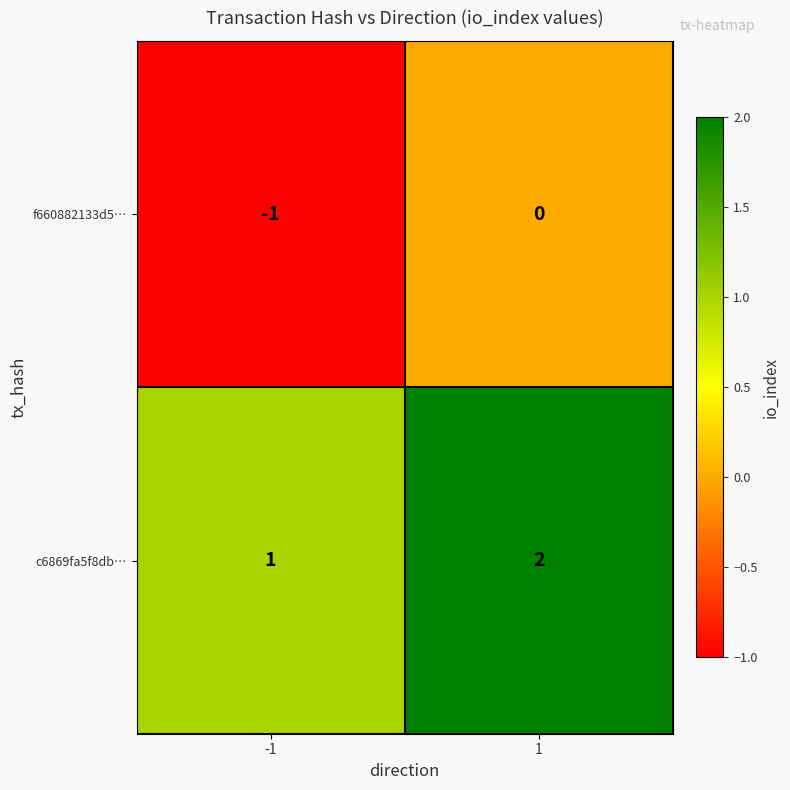

Which series has the largest total across all categories?

c6869fa5f8db…